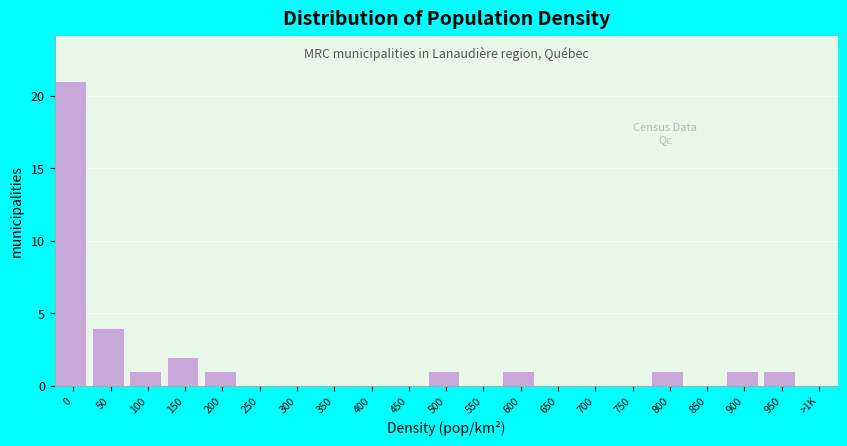

Reading right to left, list all the values displayed in this chart.

>1K=0	950=1	900=1	850=0	800=1	750=0	700=0	650=0	600=1	550=0	500=1	450=0	400=0	350=0	300=0	250=0	200=1	150=2	100=1	50=4	0=21